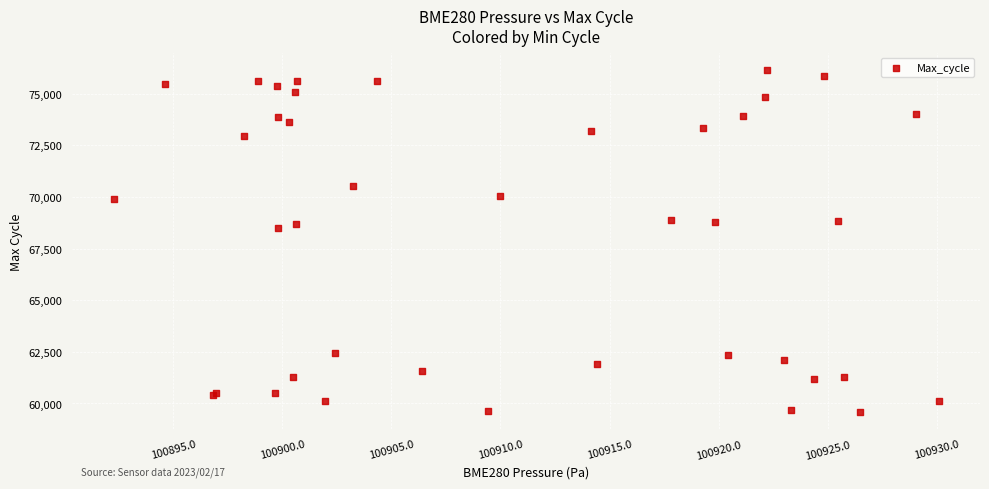

What Y value in the scatter plot is closest to 67874?

68476